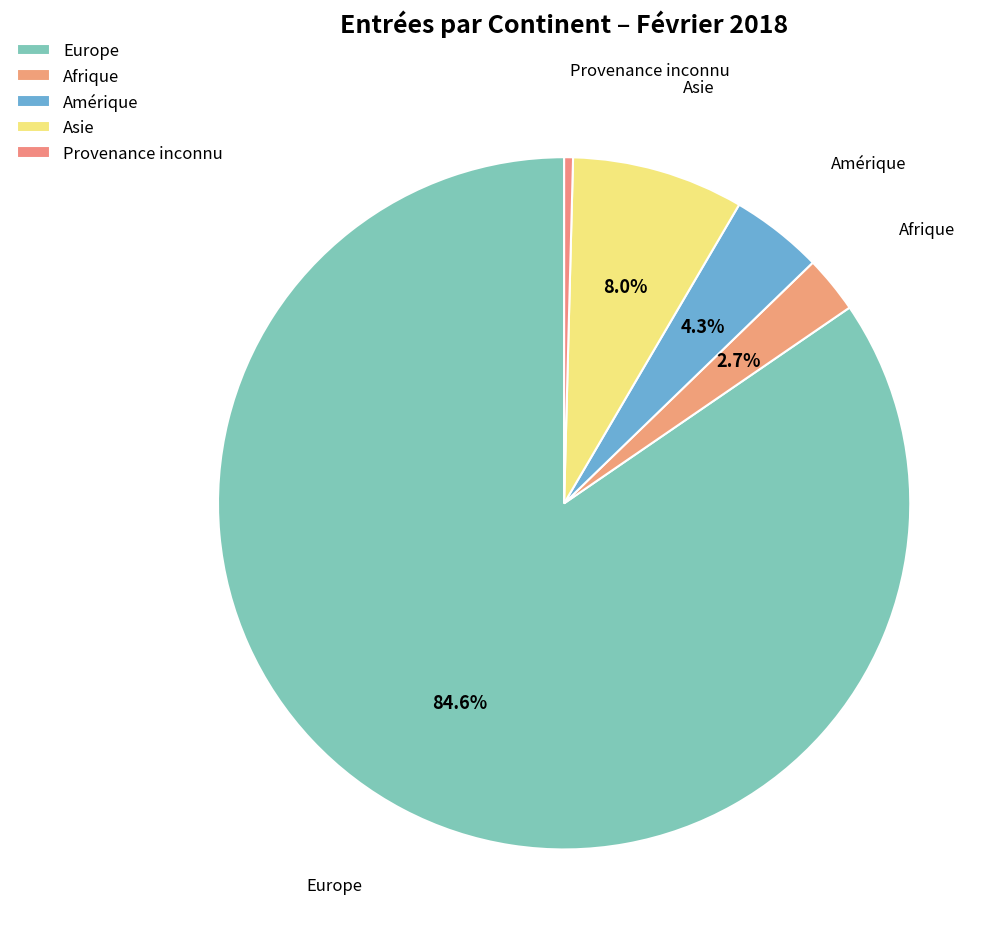

How many segments does this pie chart have?

5